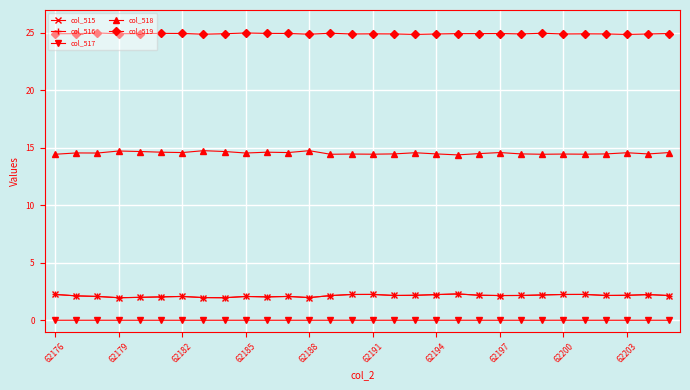

What is the sum of all col_518 values?

436.5